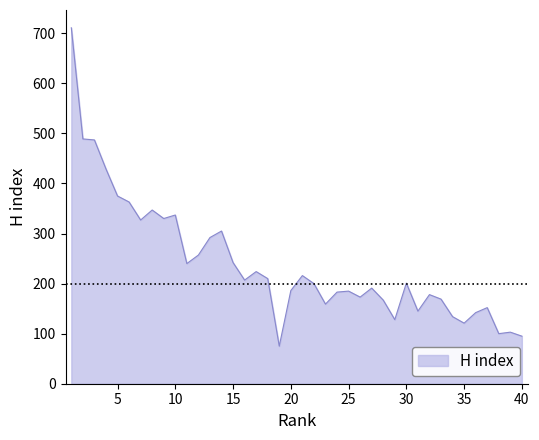

What is the sum of all values?

9575